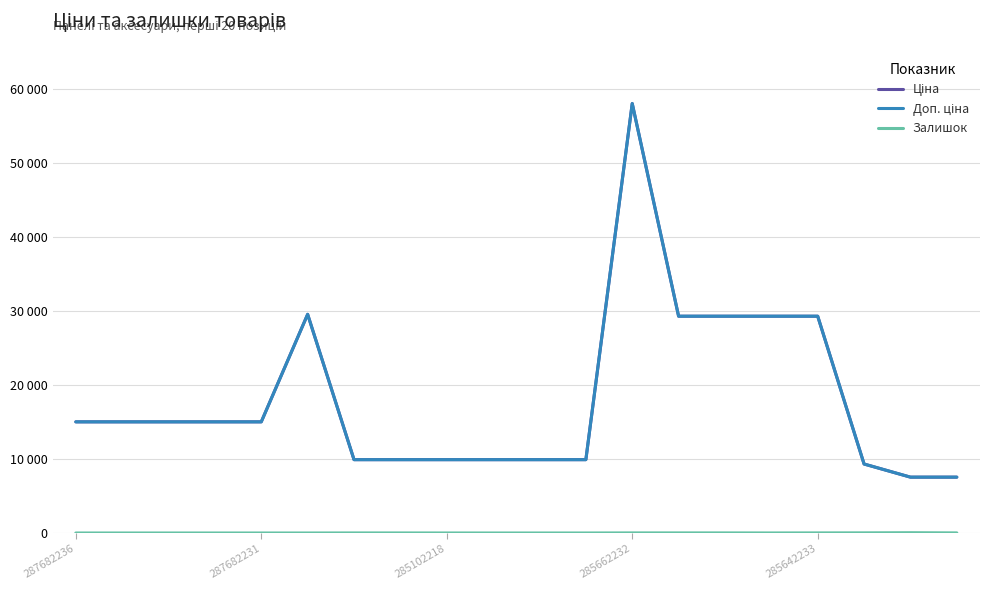

Does the chart display data point markers on the line(s)?

No